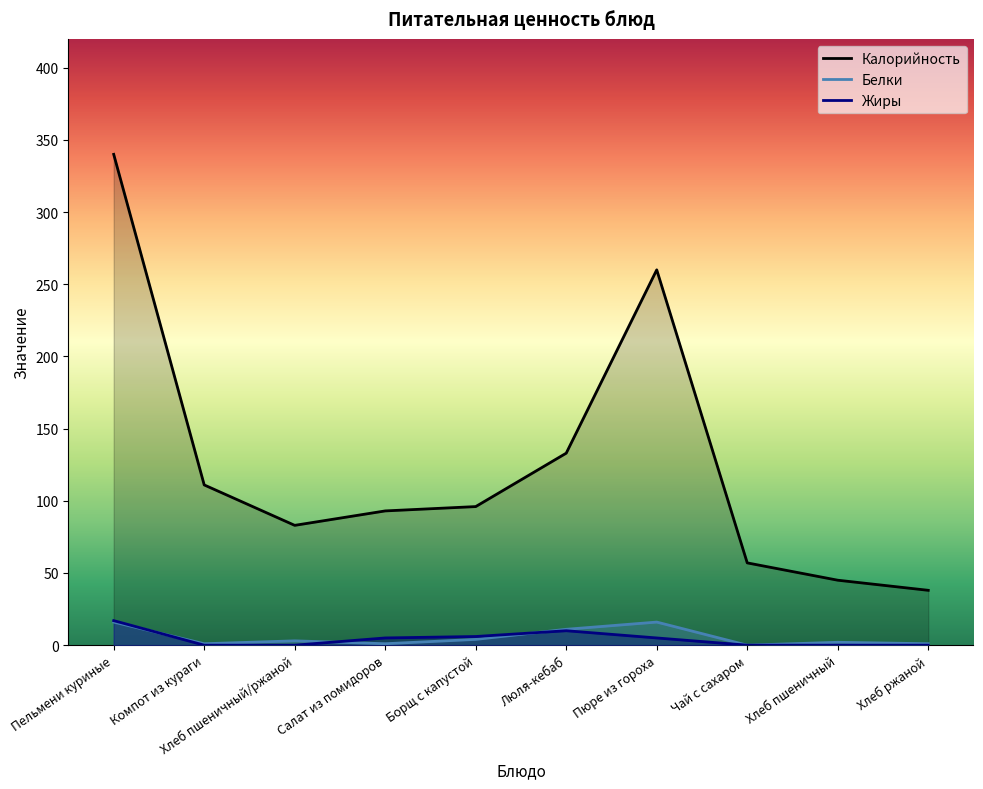

Reading left to right, extract all data points from this chart.

Калорийность: Пельмени куриные=340	Компот из кураги=111	Хлеб пшеничный/ржаной=83	Салат из помидоров=93	Борщ с капустой=96	Люля-кебаб=133	Пюре из гороха=260	Чай с сахаром=57	Хлеб пшеничный=45	Хлеб ржаной=38
Белки: Пельмени куриные=16	Компот из кураги=1	Хлеб пшеничный/ржаной=3	Салат из помидоров=1	Борщ с капустой=4	Люля-кебаб=11	Пюре из гороха=16	Чай с сахаром=0	Хлеб пшеничный=2	Хлеб ржаной=1
Жиры: Пельмени куриные=17	Компот из кураги=0	Хлеб пшеничный/ржаной=0	Салат из помидоров=5	Борщ с капустой=6	Люля-кебаб=10	Пюре из гороха=5	Чай с сахаром=0	Хлеб пшеничный=0	Хлеб ржаной=0